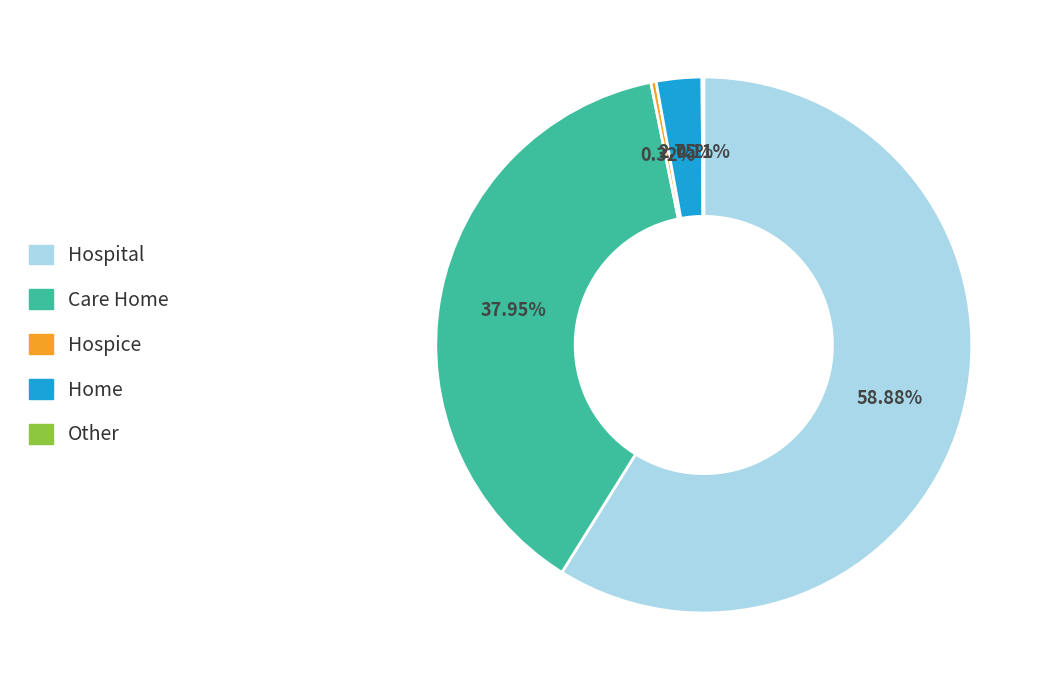

Is the sum of Hospice and Home greater than half?

No